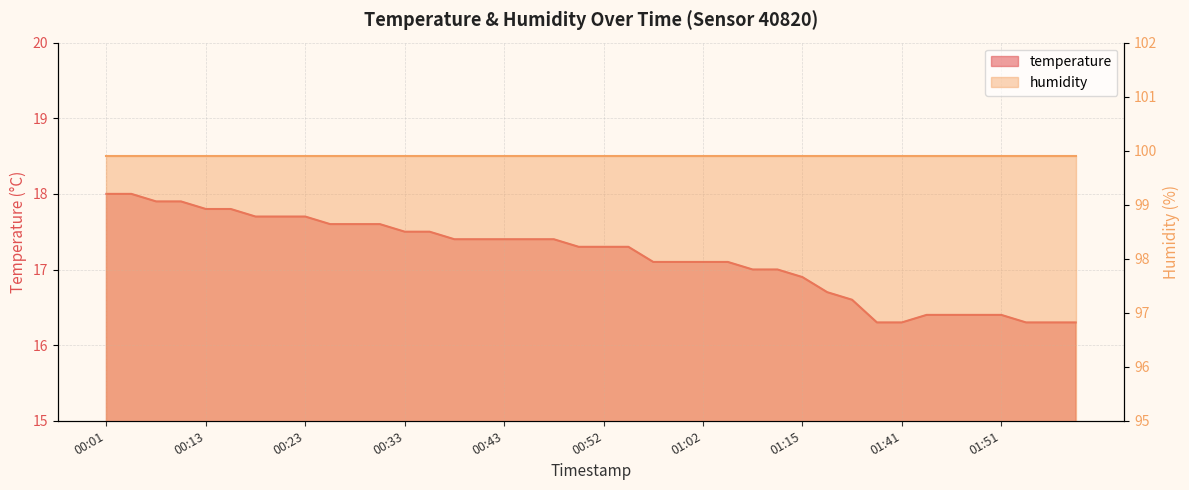

What is the ratio of the value at 01:07 to the value at 00:28?

1.0